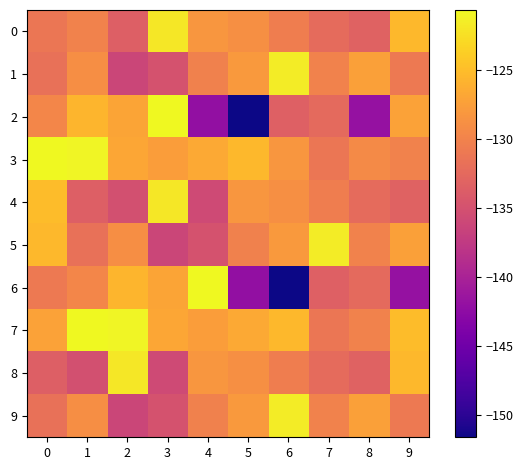

At which category is the sum across all series the highest?

1